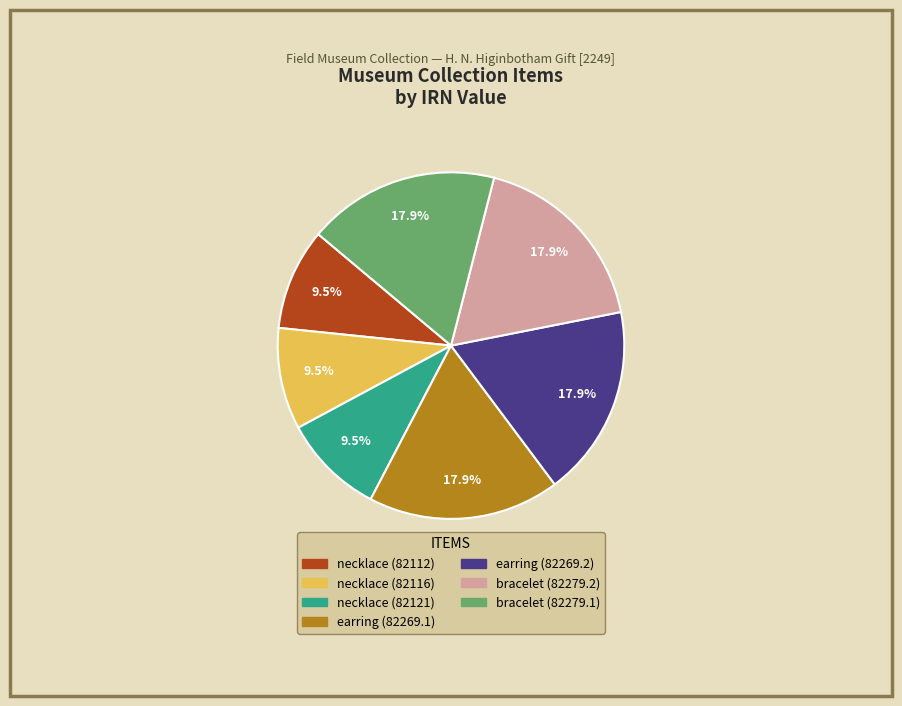

To the nearest percent, what is the difference between the largest and smallest slice percentages?

8%